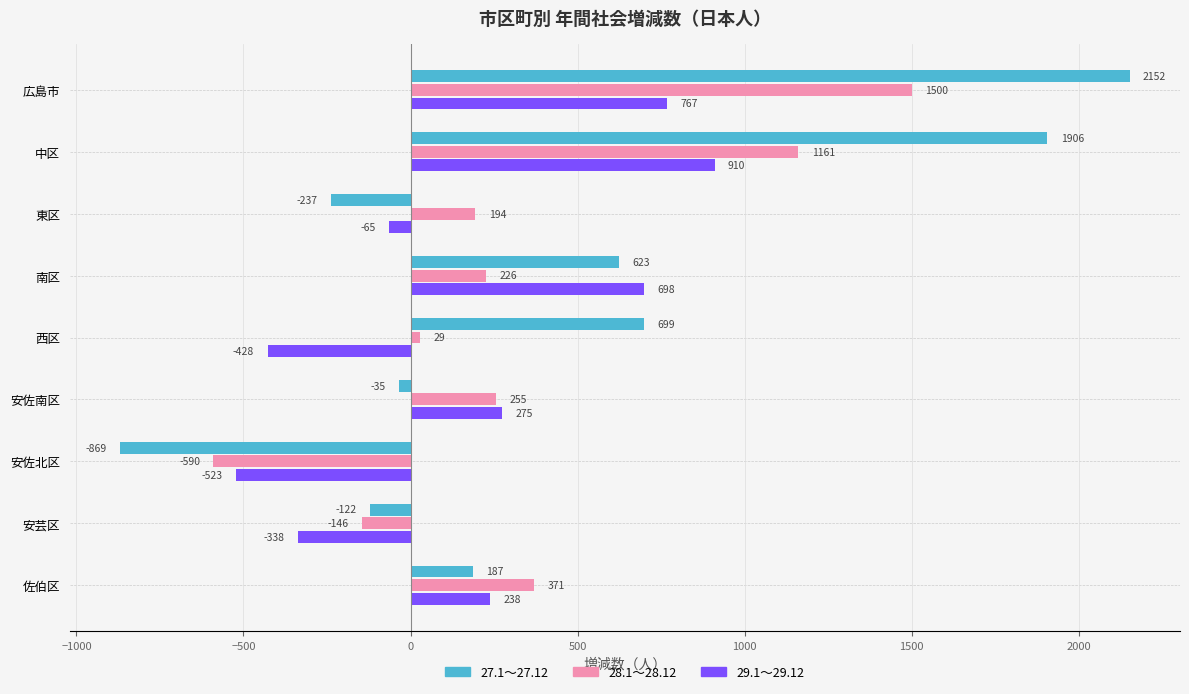

Where is 28.1～28.12 nearest to the value 455?

佐伯区